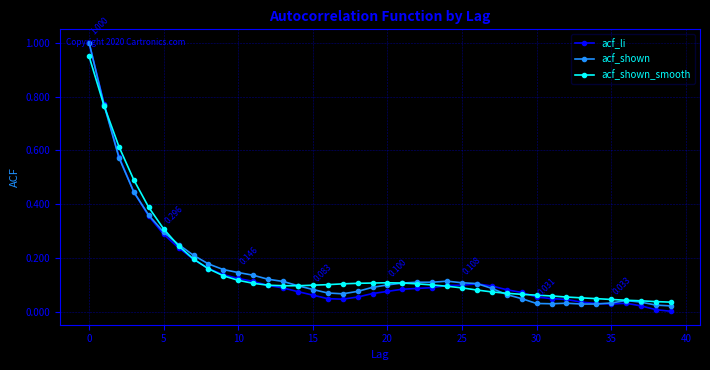

At which label does acf_shown reach its minimum?

39